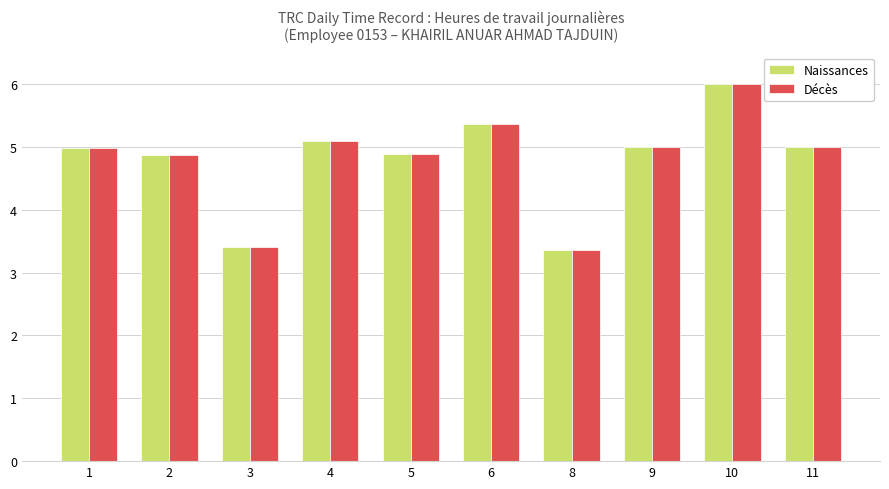

How many distinct data groups are displayed?

2